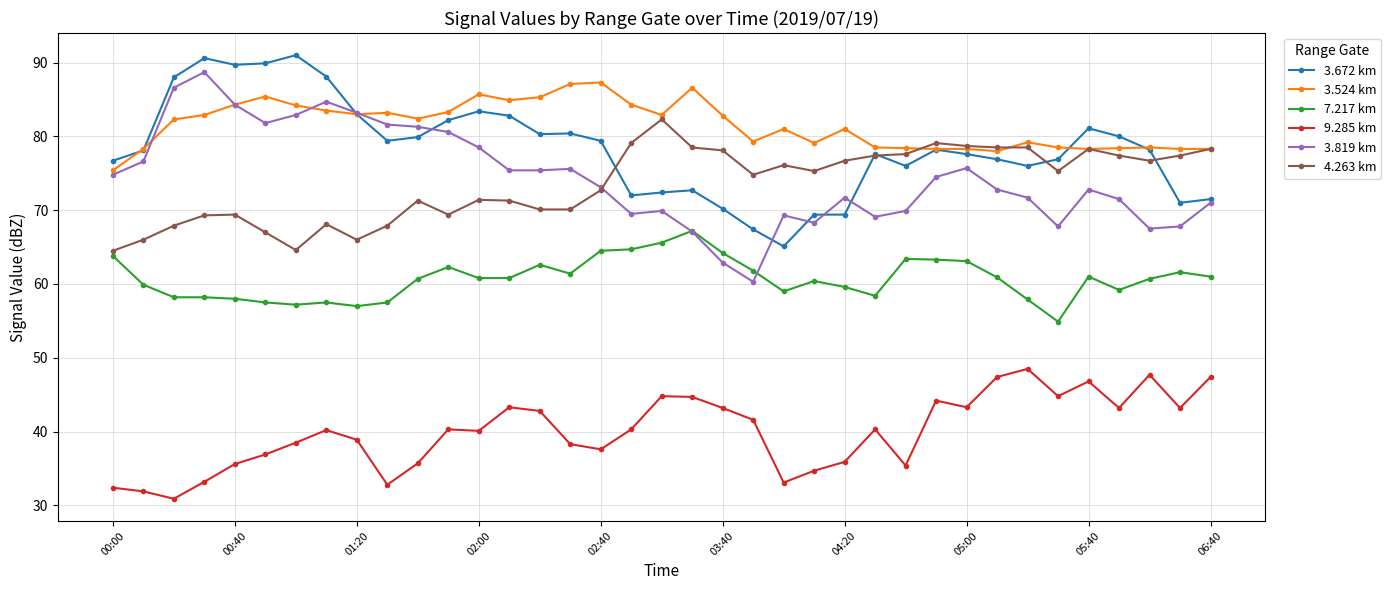

True or false: 3.819 km and 9.285 km cross at least once.

False